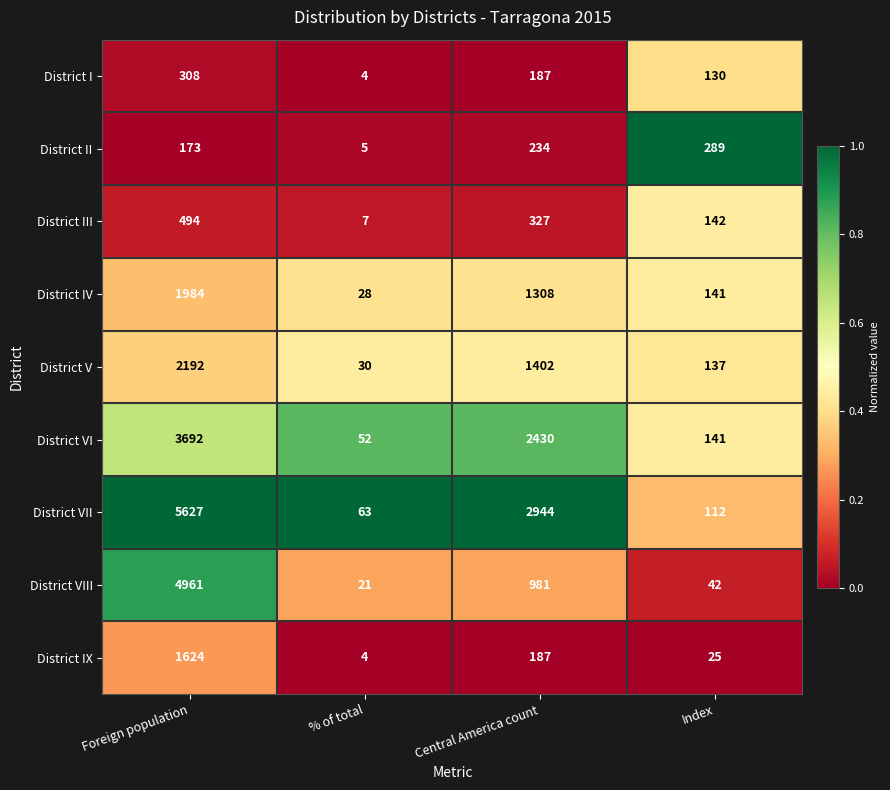

Is it true that District II equals 5 at % of total?

True